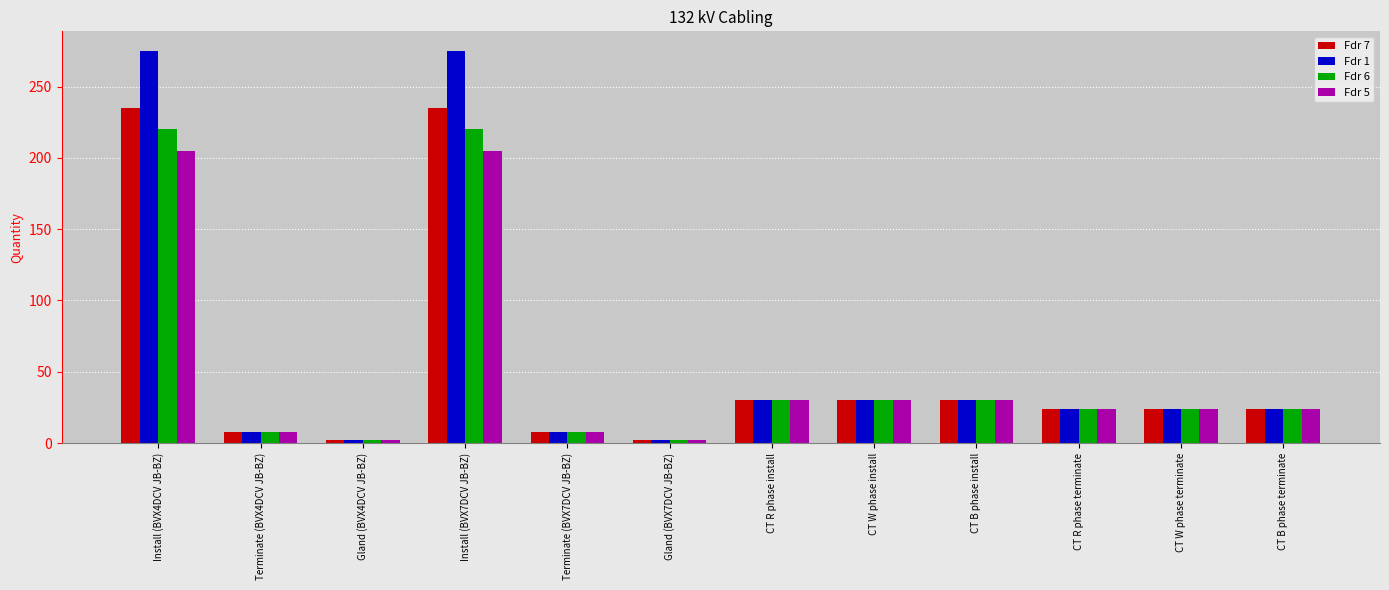

Where does the Fdr 6 series first go above 24?

Install (BVX4DCV JB-BZ)